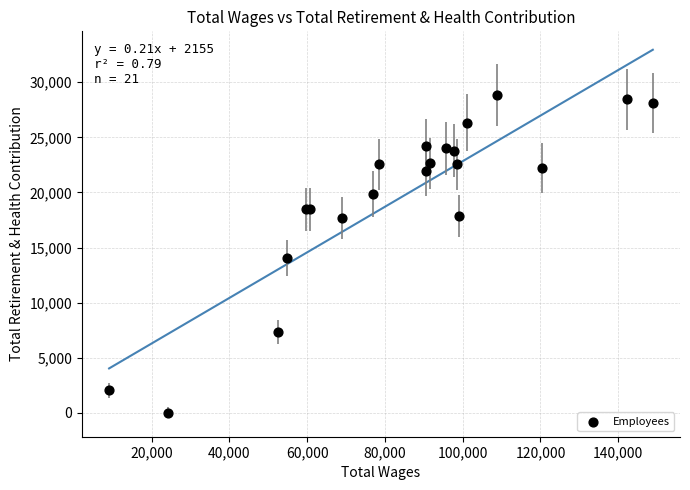

What Y value in the scatter plot is closest to 14430?

14049